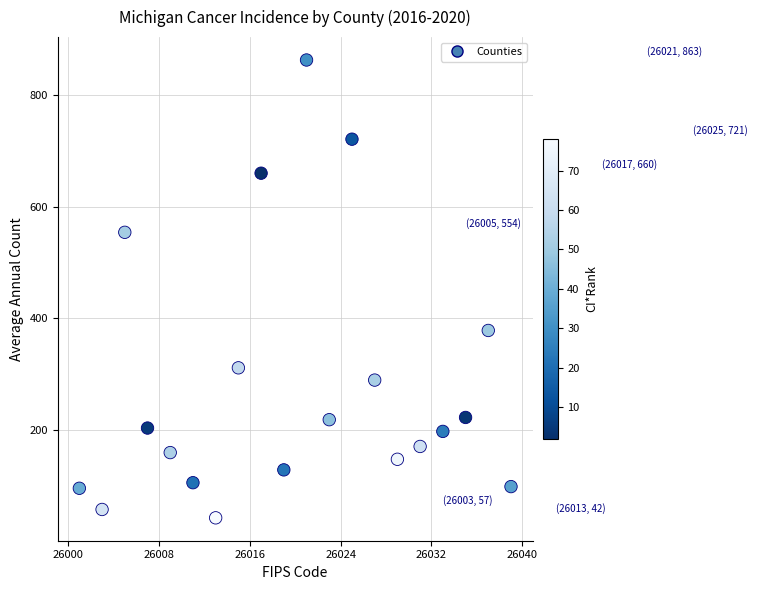

What Y value in the scatter plot is closest to 452?

378